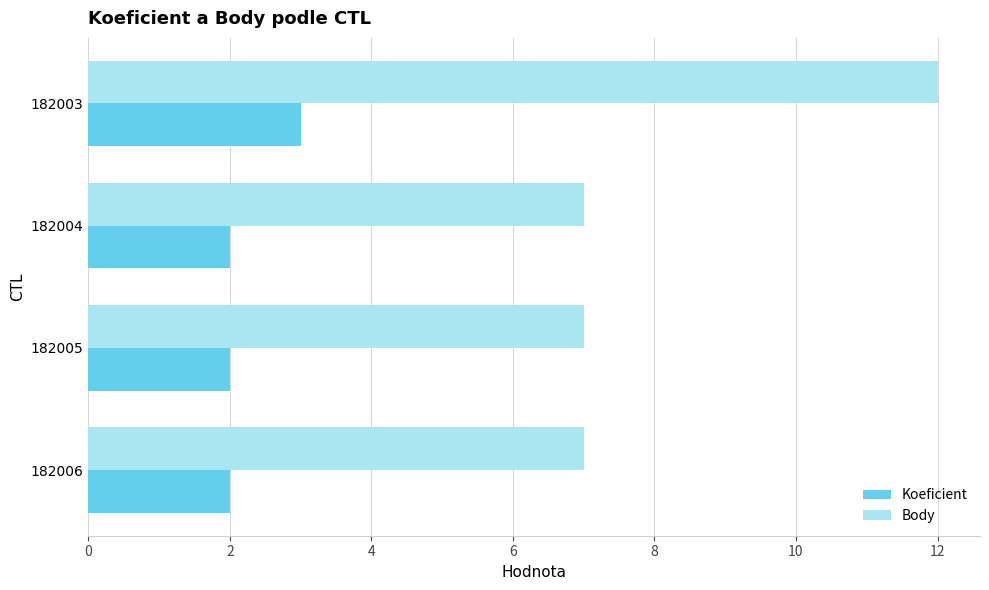

Which series has the largest range (max minus min)?

Body